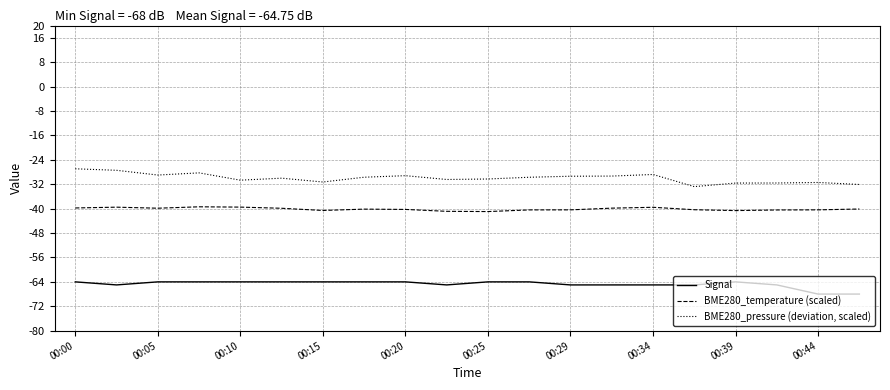

What is the highest value of the Signal series?

-64.0